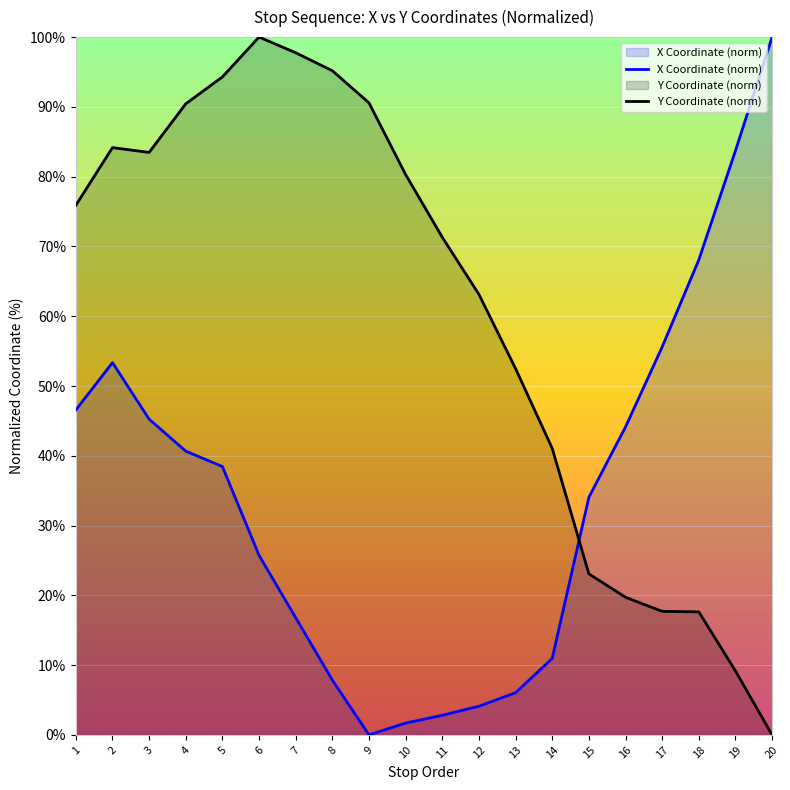

How many lines are shown in the chart?

2